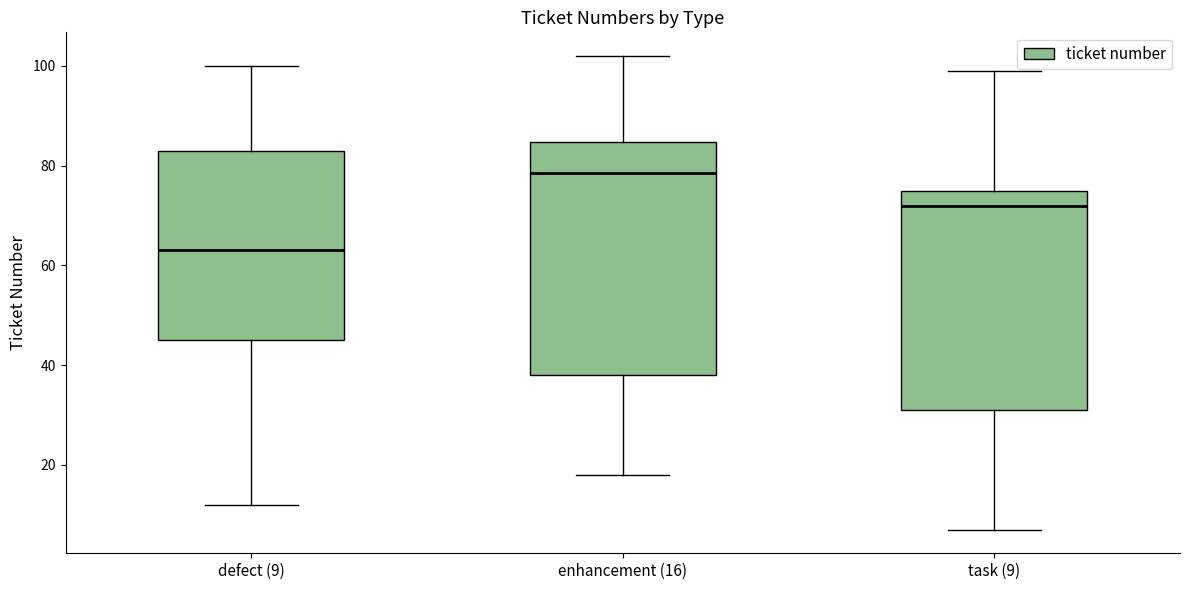

Which box has the highest median line?

enhancement (16)